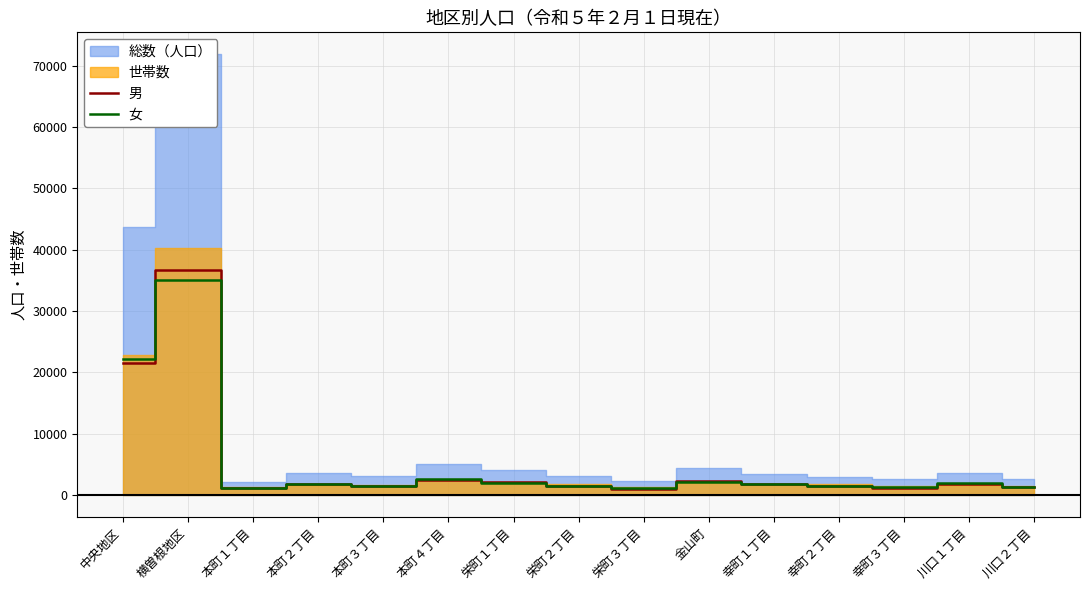

Which series has the largest total across all categories?

男